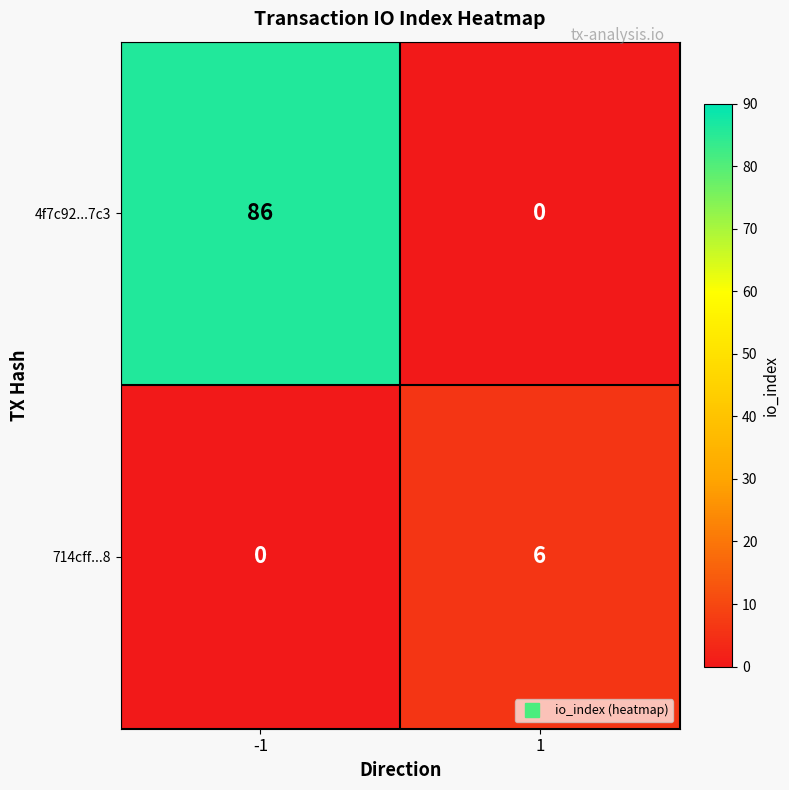

Rank the series by their maximum value, from highest to lowest.

4f7c92...7c3, 714cff...8